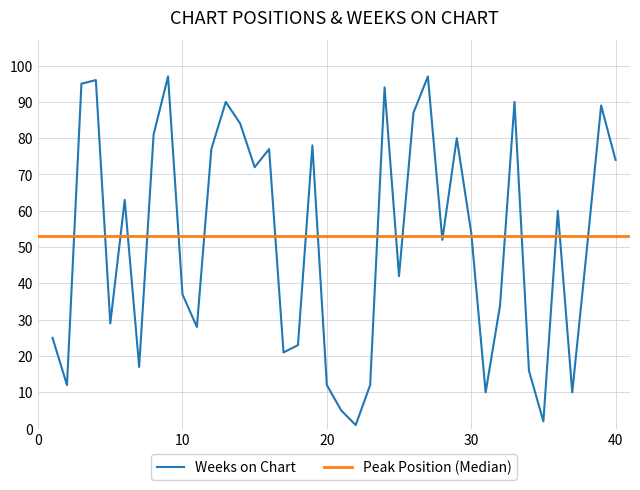

What is the change in value from 12 to 13?

+13